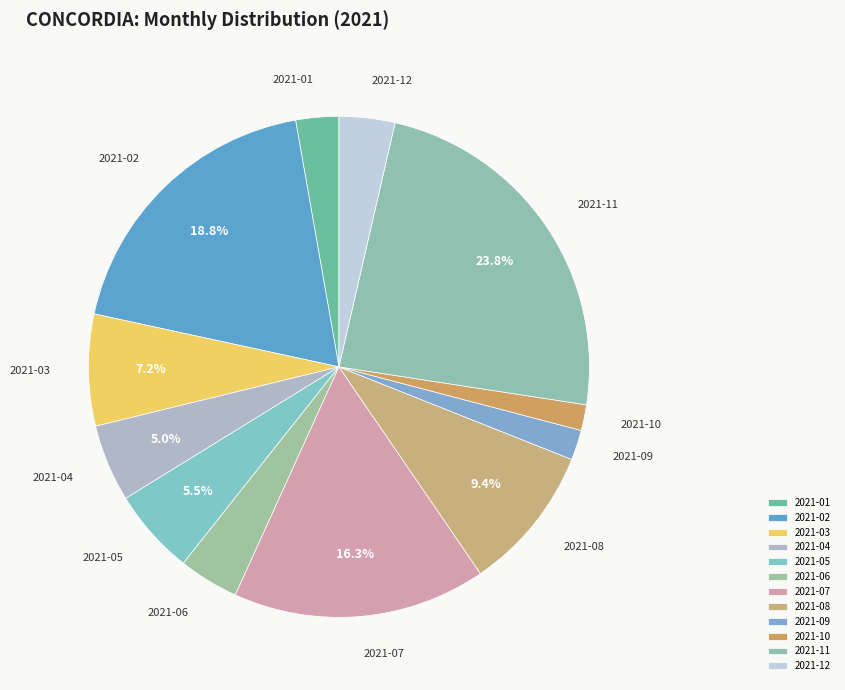

How many segments does this pie chart have?

12